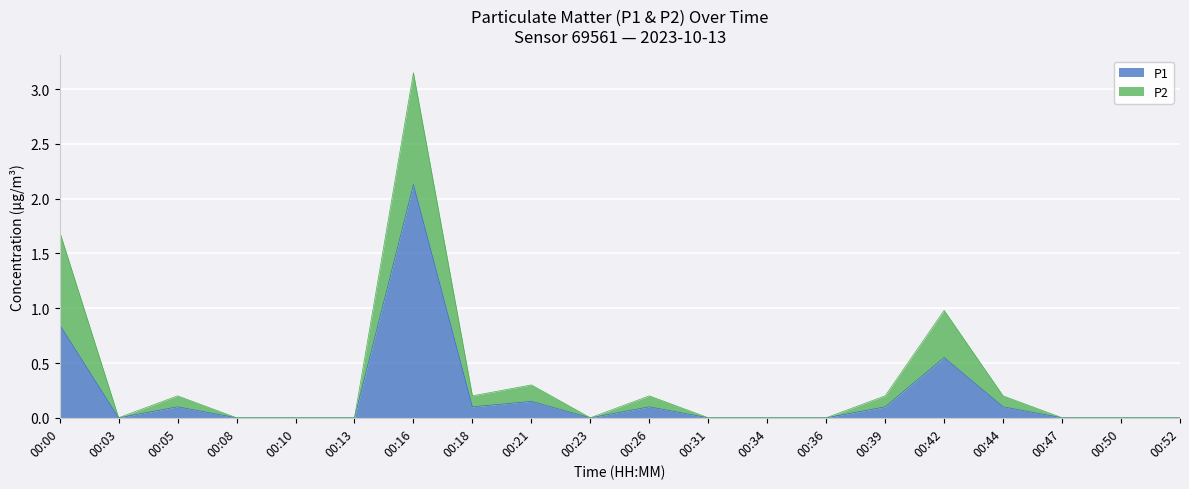

Rank the categories by value from highest to lowest.

00:16, 00:00, 00:42, 00:21, 00:05, 00:18, 00:26, 00:39, 00:44, 00:03, 00:08, 00:10, 00:13, 00:23, 00:31, 00:34, 00:36, 00:47, 00:50, 00:52